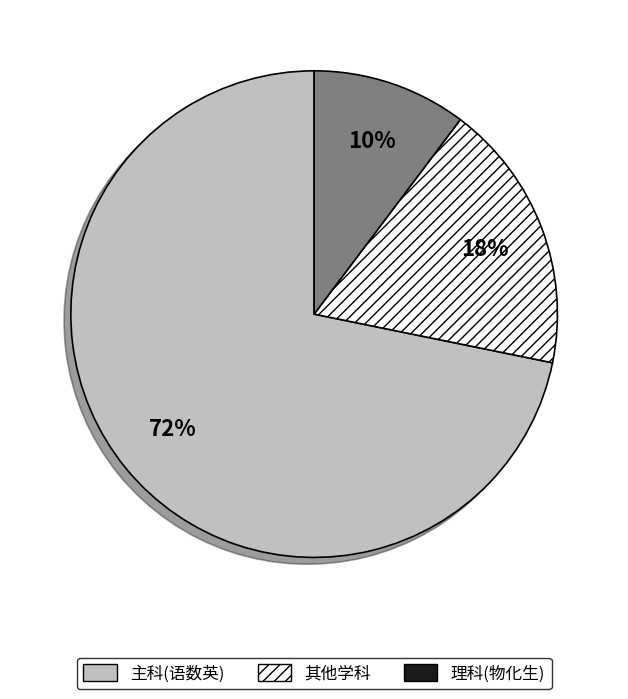

To the nearest percent, what is the average slice percentage?

33%